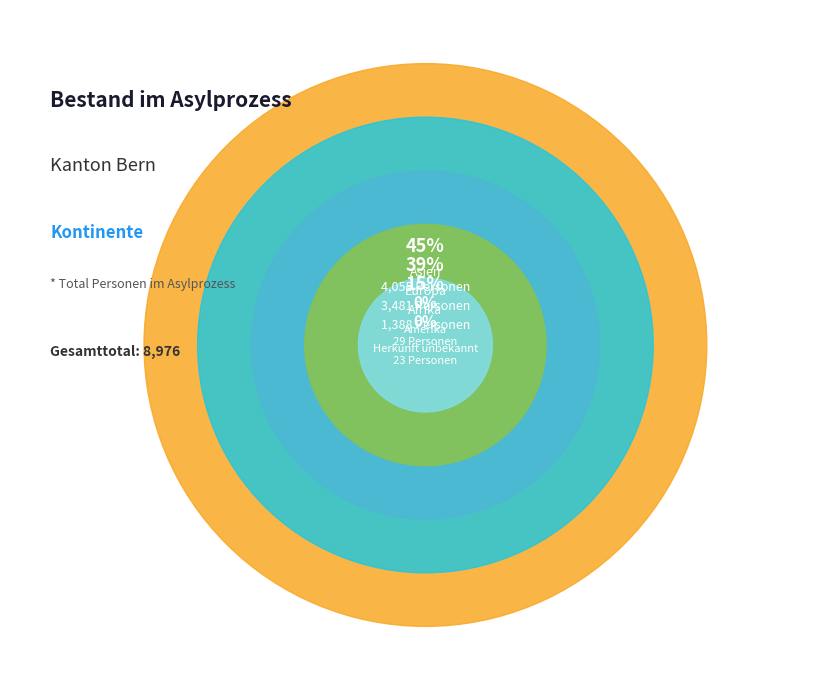

To the nearest percent, what percentage of the pie is Afrika?

15%